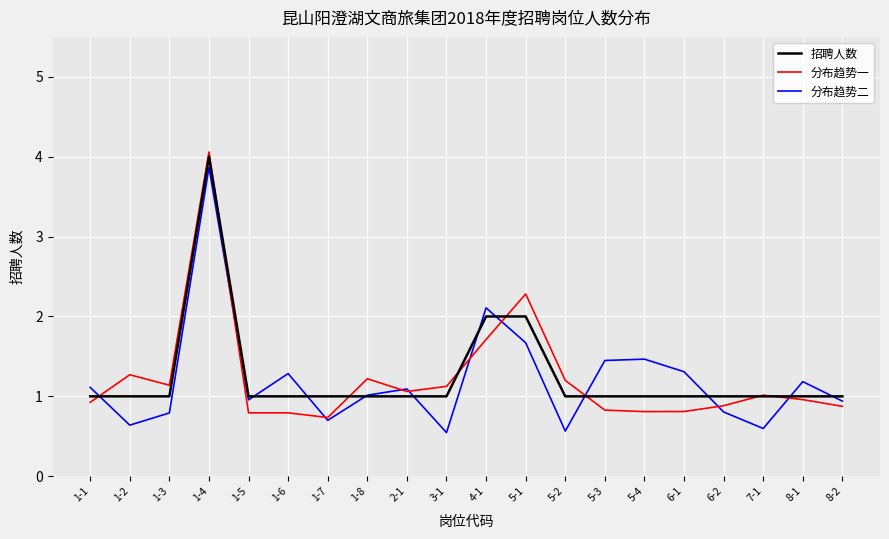

At which category is the sum across all series the highest?

1-4